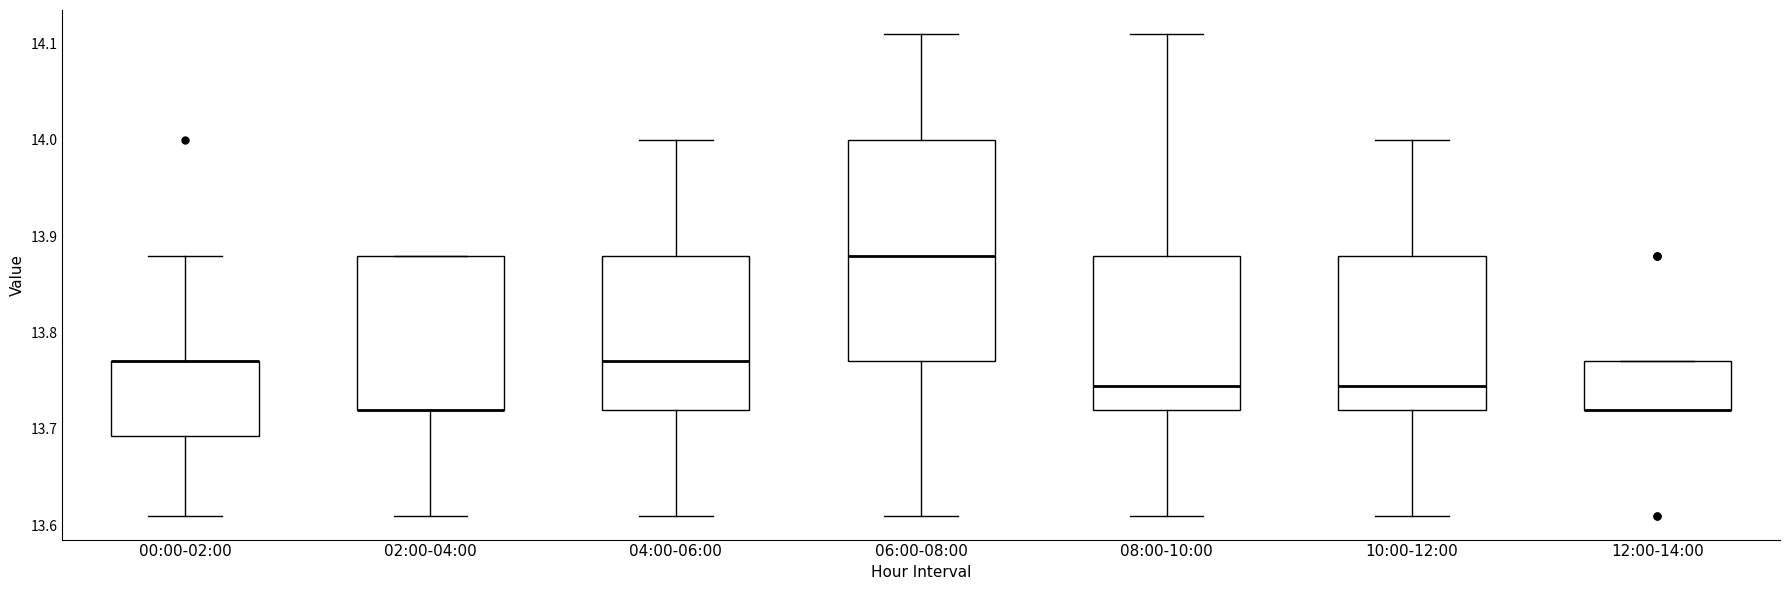

Where is the upper edge of the box for 04:00-06:00 on the y-axis? The values are not printed on the chart, so give them approximately, as read against the axis.

13.88